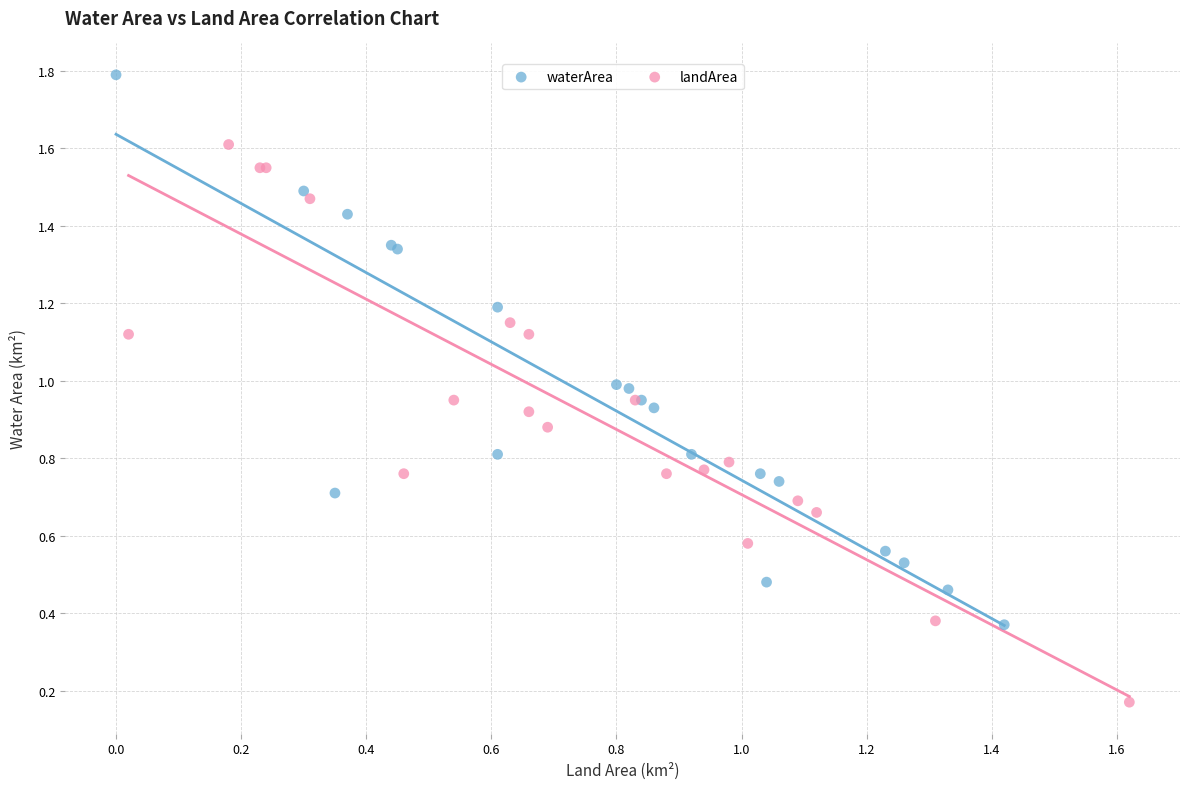

Which series contains the highest Y value?

waterArea